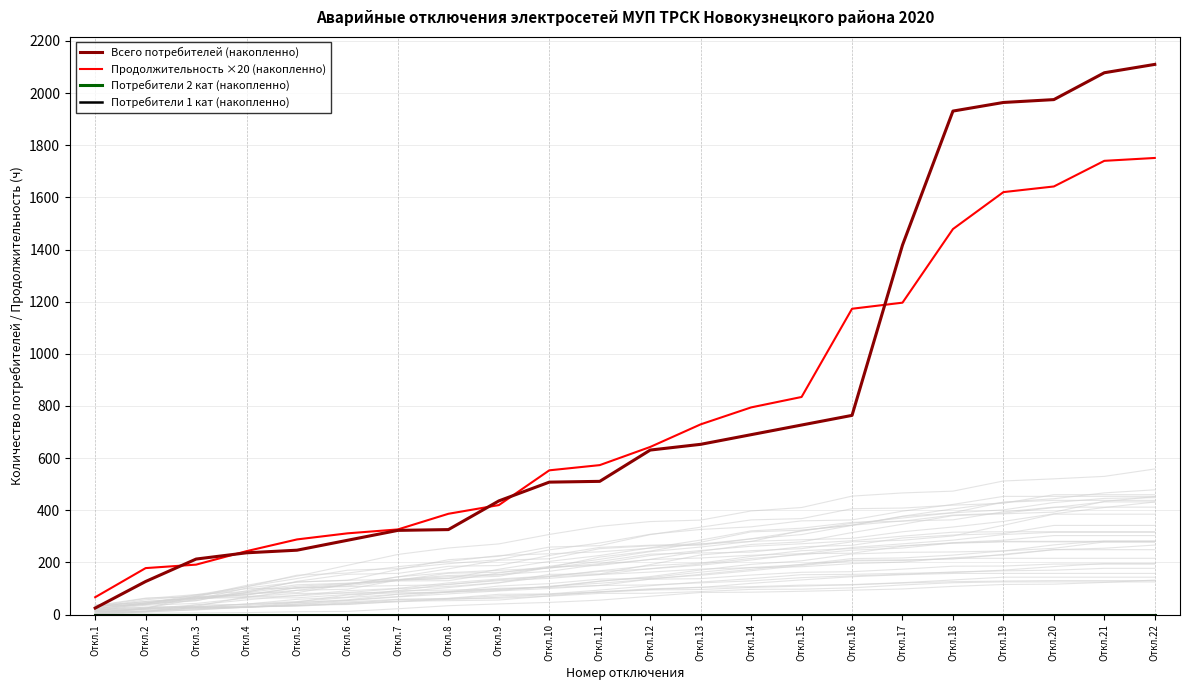

True or false: Потребители 1 кат (накопленно) and Продолжительность ×20 (накопленно) cross at least once.

False